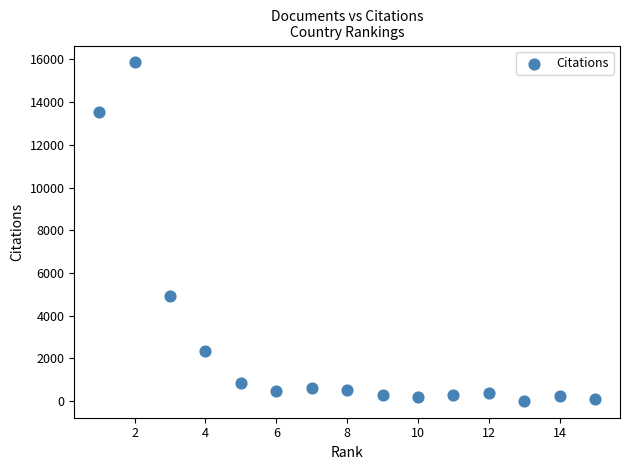

What is the range of Y values (max minus min)?

15843